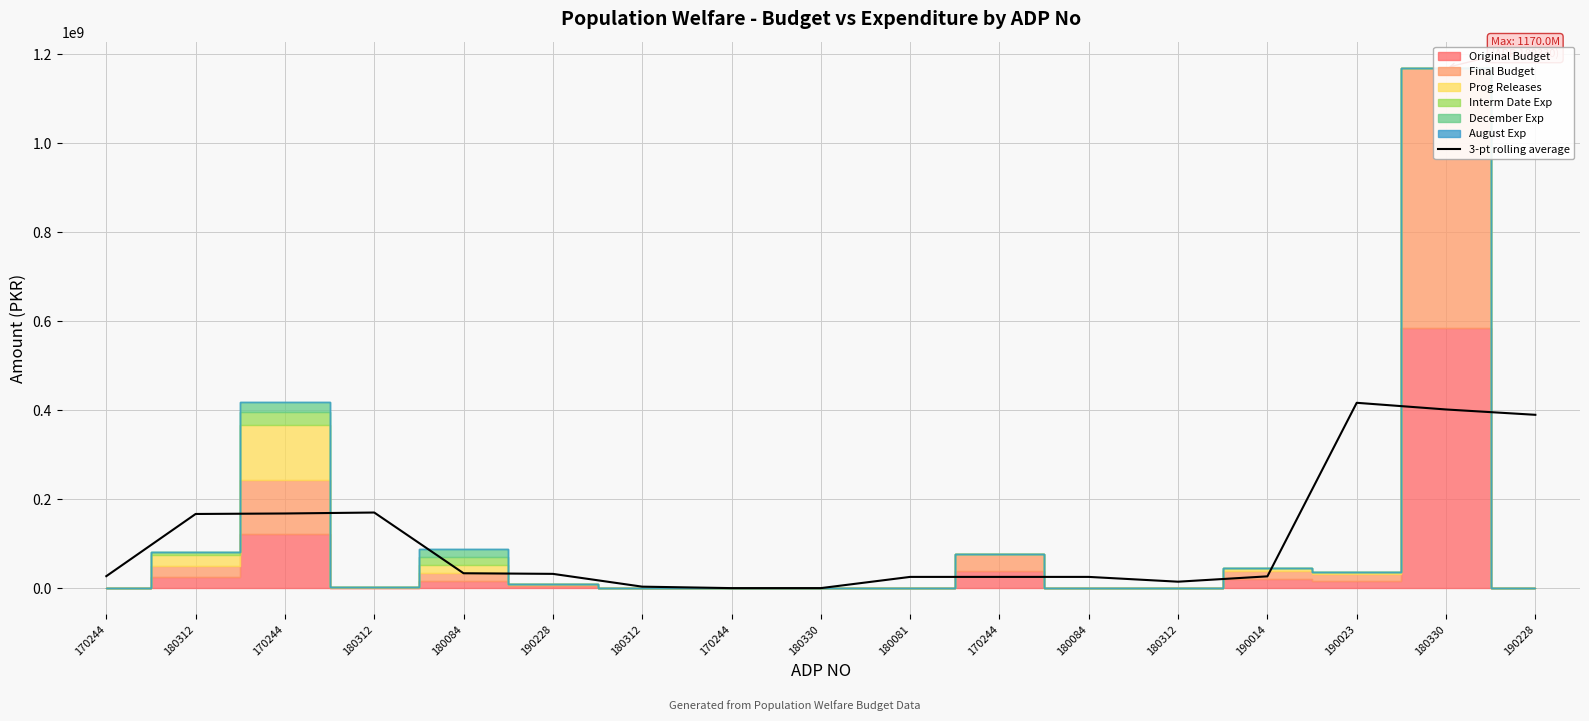

Where is the data nearest to the value 208785333?

180312